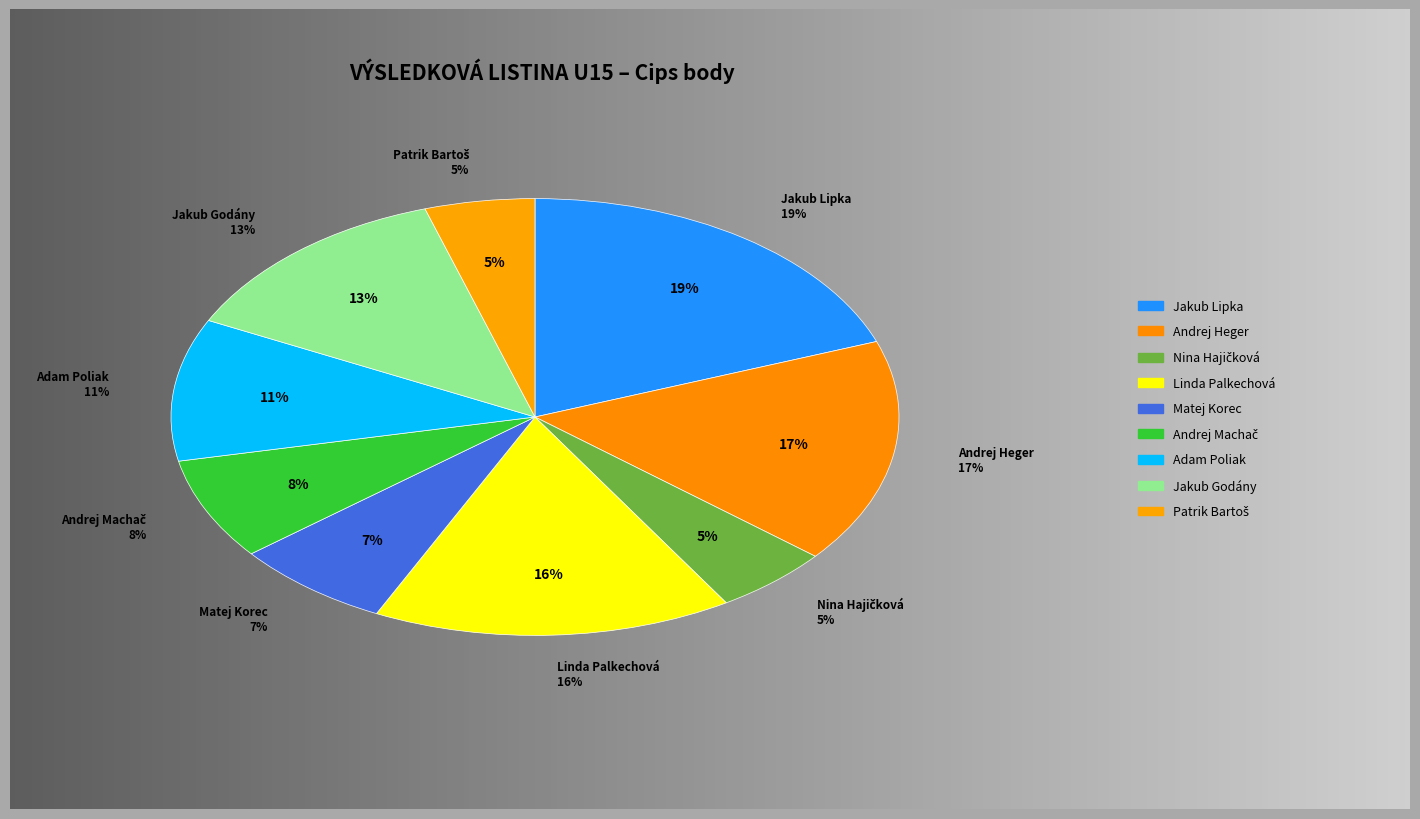

To the nearest percent, what portion does Jakub Godány represent?

13%